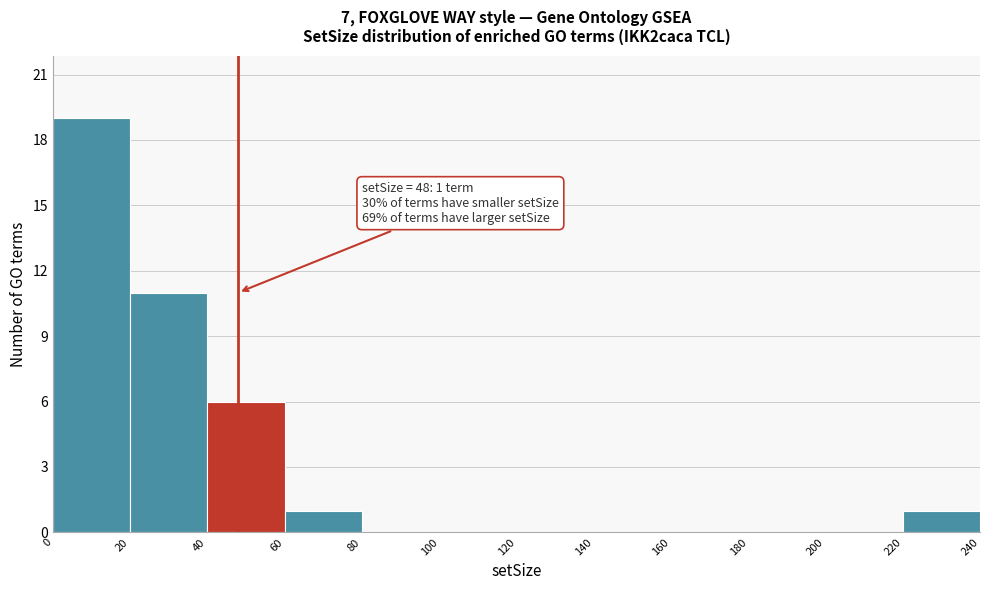

Which range on the x-axis has the tallest bar?

0 to 20